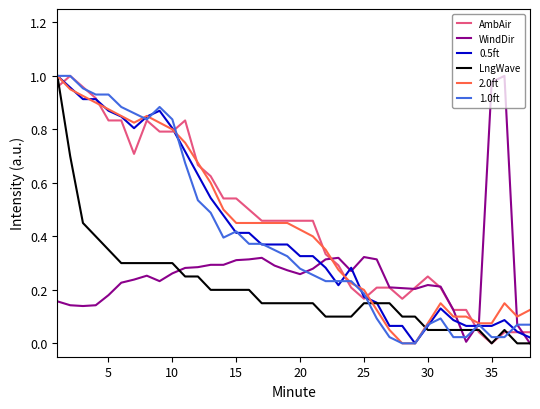

What are all the series names shown in the legend?

AmbAir, WindDir, 0.5ft, LngWave, 2.0ft, 1.0ft